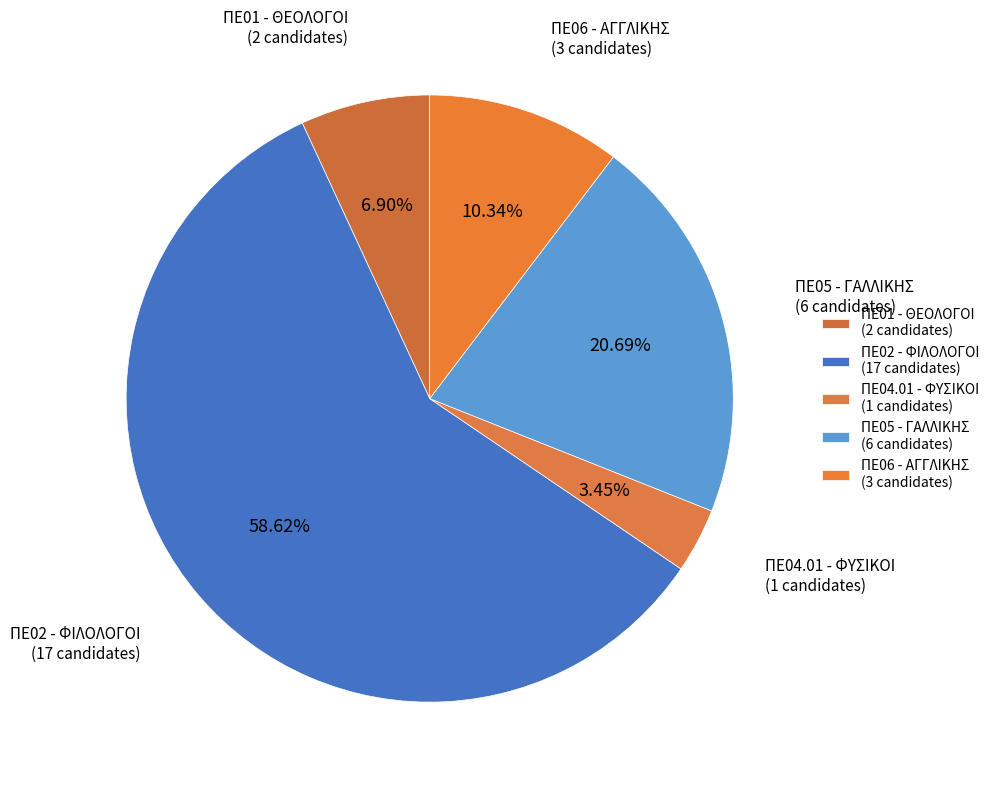

What percentage is the ΠΕ02 - ΦΙΛΟΛΟΓΟΙ slice, to the nearest percent?

59%